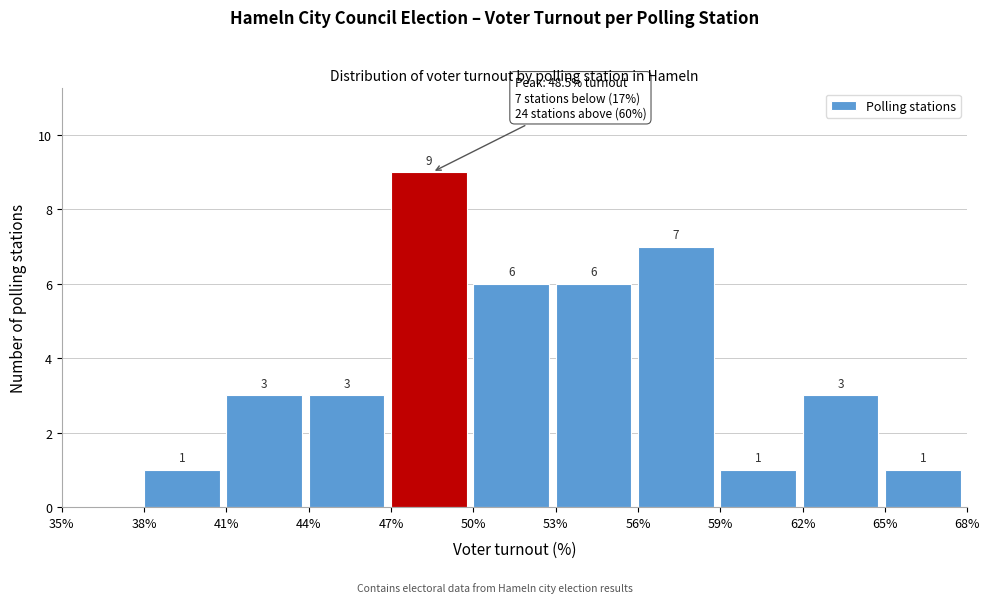

Over which range of the x-axis is the bar tallest?

47% to 50%